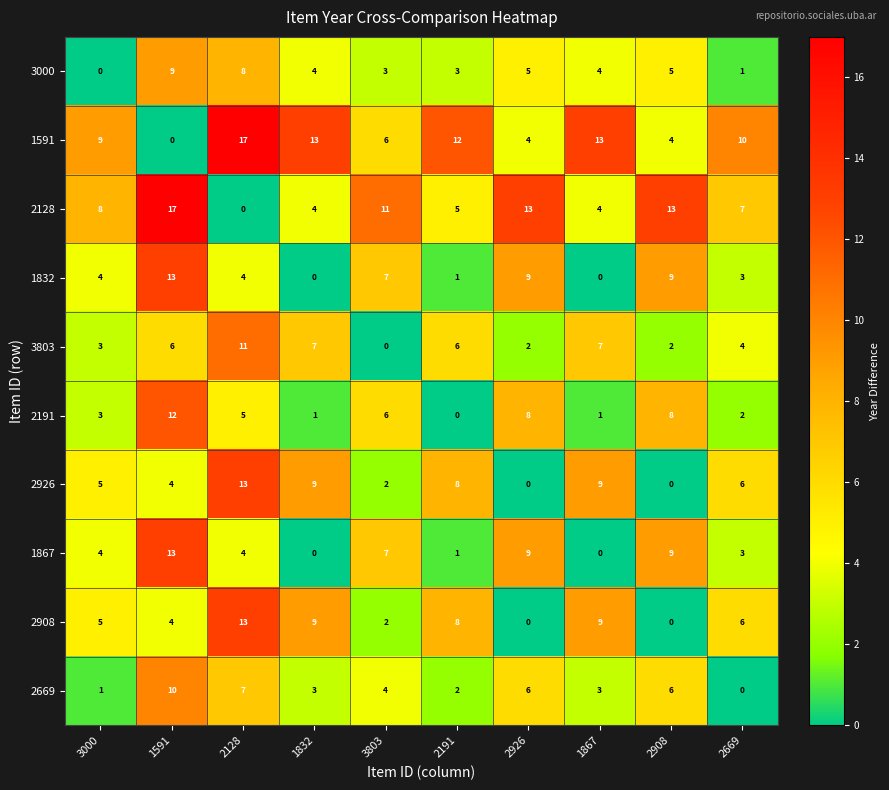

How many series are shown in this chart?

10